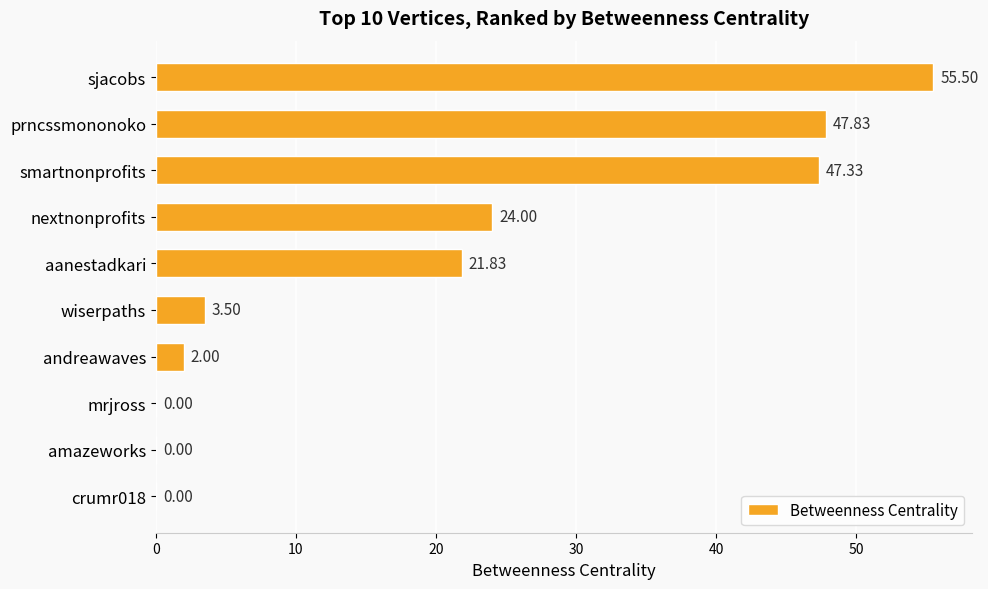

What is the sum of all values?

202.0